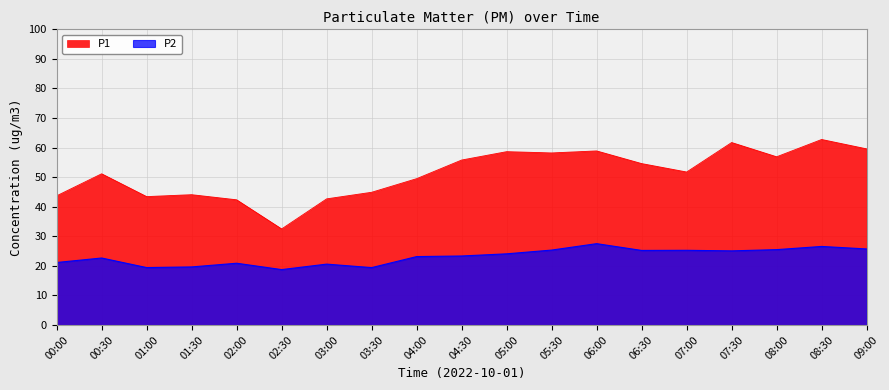

At which category is the sum across all series the highest?

08:30